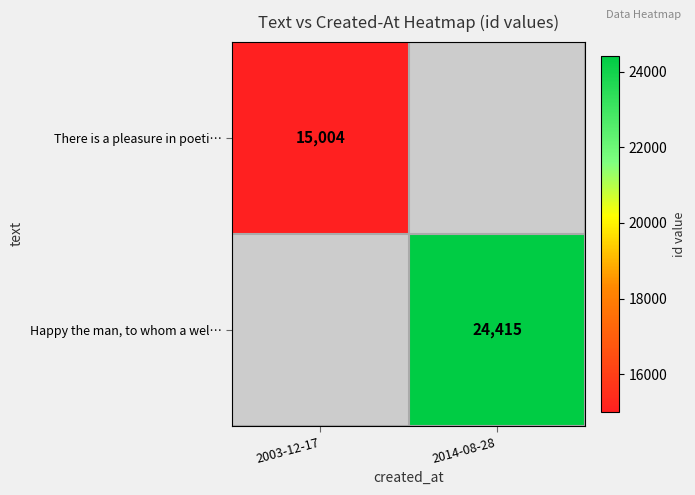

Is it true that There is a pleasure in poeti… equals 15004 at 2003-12-17?

True